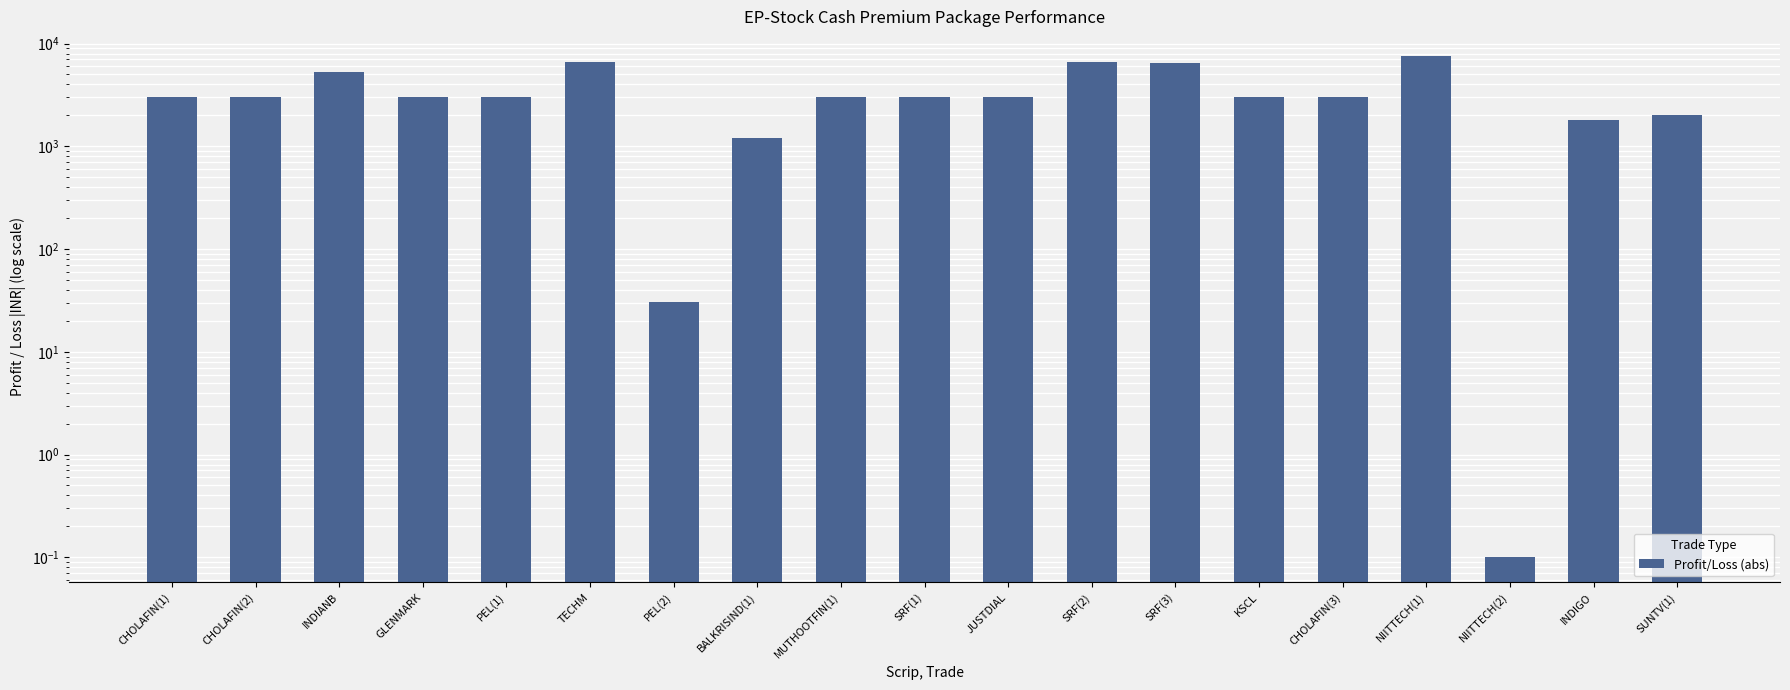

Rank the categories by value from highest to lowest.

NIITTECH(1), SRF(2), TECHM, SRF(3), INDIANB, PEL(1), JUSTDIAL, CHOLAFIN(1), CHOLAFIN(2), GLENMARK, MUTHOOTFIN(1), SRF(1), KSCL, CHOLAFIN(3), SUNTV(1), INDIGO, BALKRISIND(1), PEL(2), NIITTECH(2)